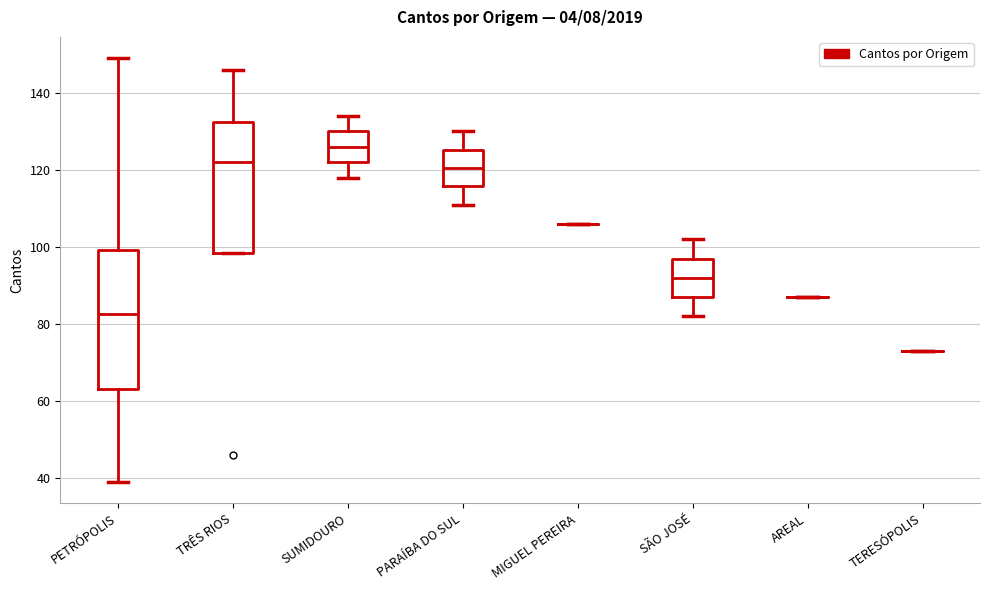

Reading left to right, transcribe this box plot: for each box, give where its median line is, the range the box spans, and where its two whiskers end, as read against the y-axis. The values are not printed on the chart, so give them approximately, as read against the axis.

PETRÓPOLIS: median 82, box 64 to 100, whiskers 40 to 150
TRÊS RIOS: median 122, box 98 to 132, whiskers 98 to 146
SUMIDOURO: median 126, box 122 to 130, whiskers 118 to 134
PARAÍBA DO SUL: median 120, box 116 to 126, whiskers 112 to 130
MIGUEL PEREIRA: box collapsed to a line at 106, whiskers 106 to 106
SÃO JOSÉ: median 92, box 88 to 98, whiskers 82 to 102
AREAL: box collapsed to a line at 88, whiskers 88 to 88
TERESÓPOLIS: box collapsed to a line at 74, whiskers 74 to 74